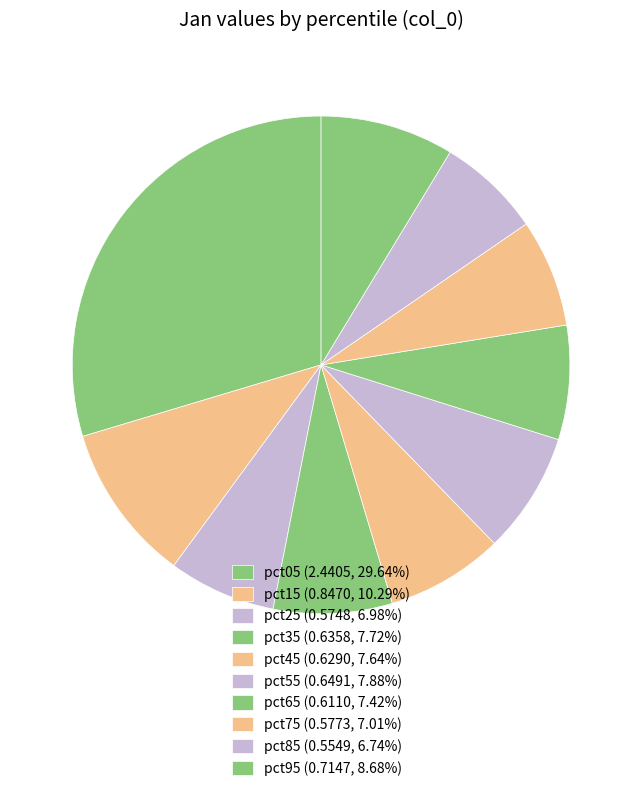

Which has a higher value, pct45 or pct25?

pct45